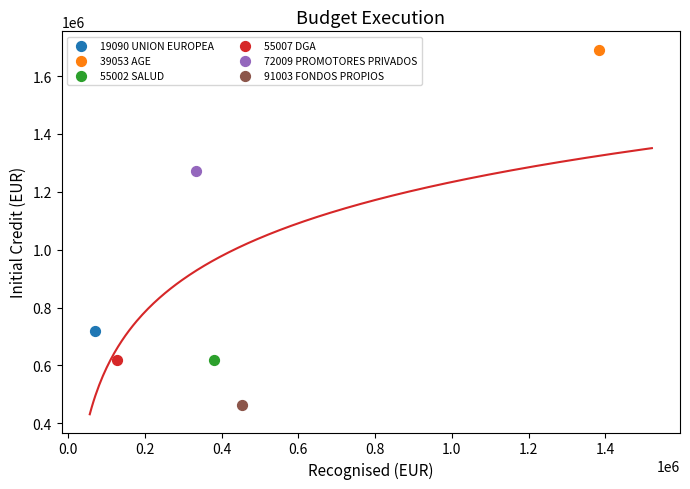

Which series reaches the minimum Y coordinate?

91003 FONDOS PROPIOS